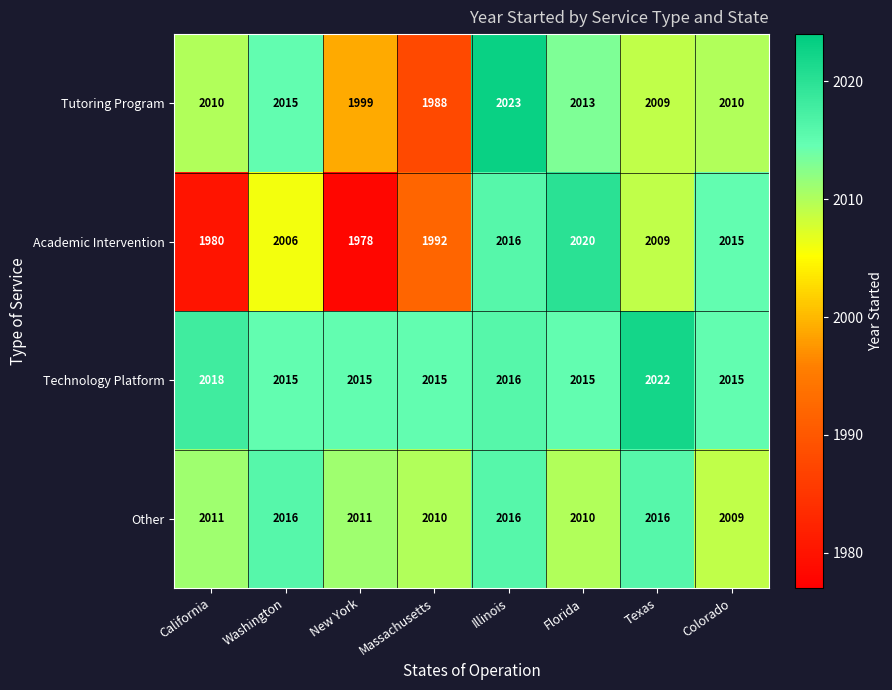

How many Technology Platform values are between 2015 and 2018?

7